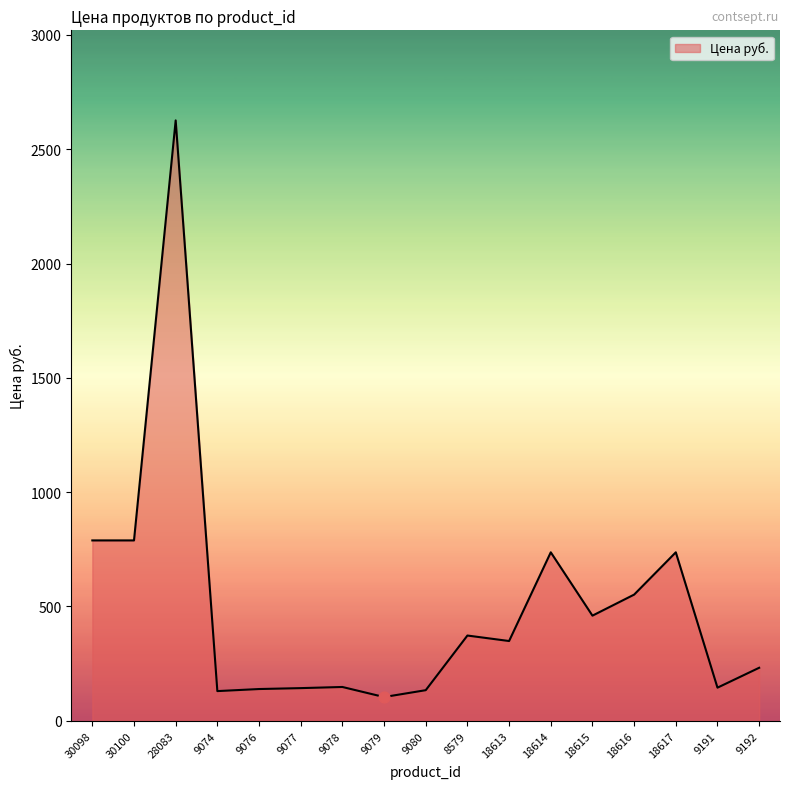

Between 18613 and 18614, which is larger?

18614